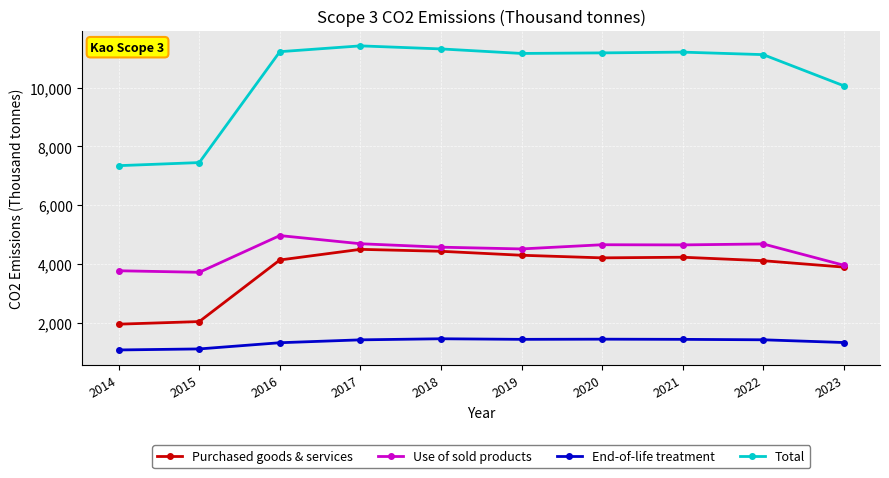

How many lines are shown in the chart?

4